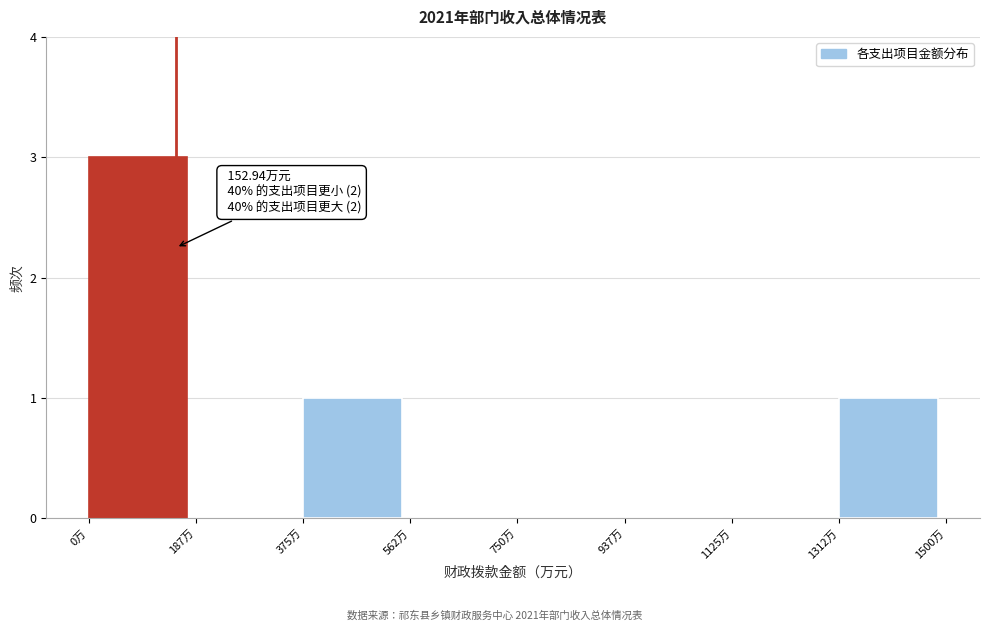

Over which range of the x-axis is the bar tallest?

0 to 180